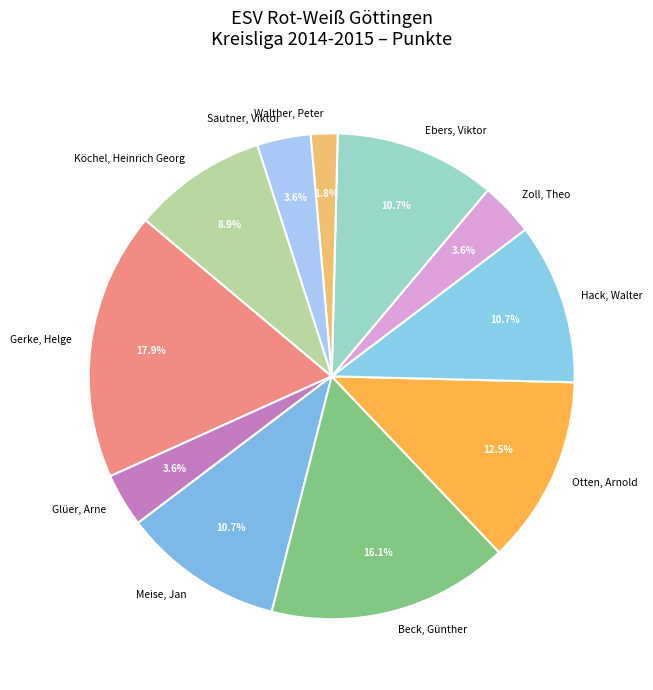

Is it true that Köchel, Heinrich Georg is 16% of the pie?

False